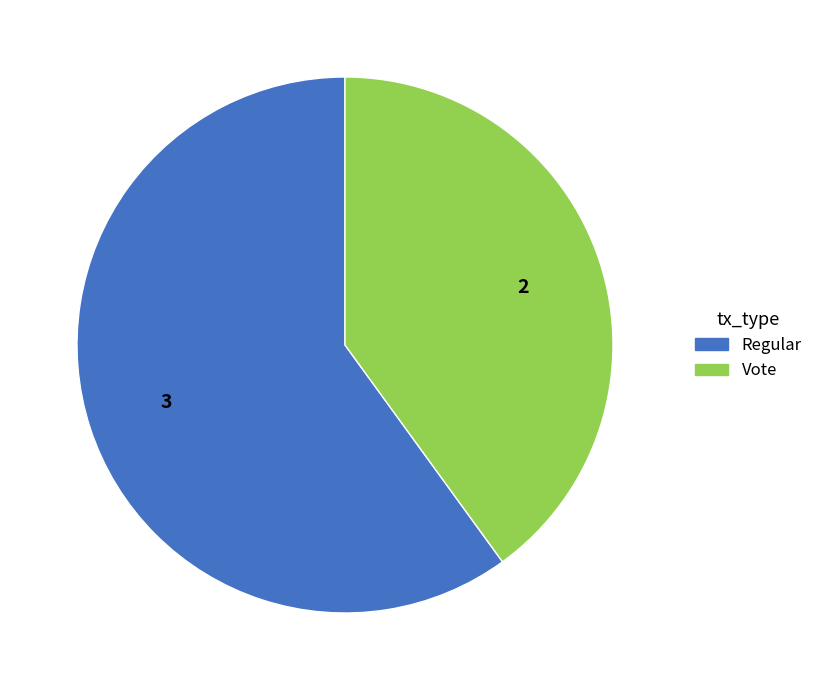

Which category has the biggest portion of the pie?

Regular